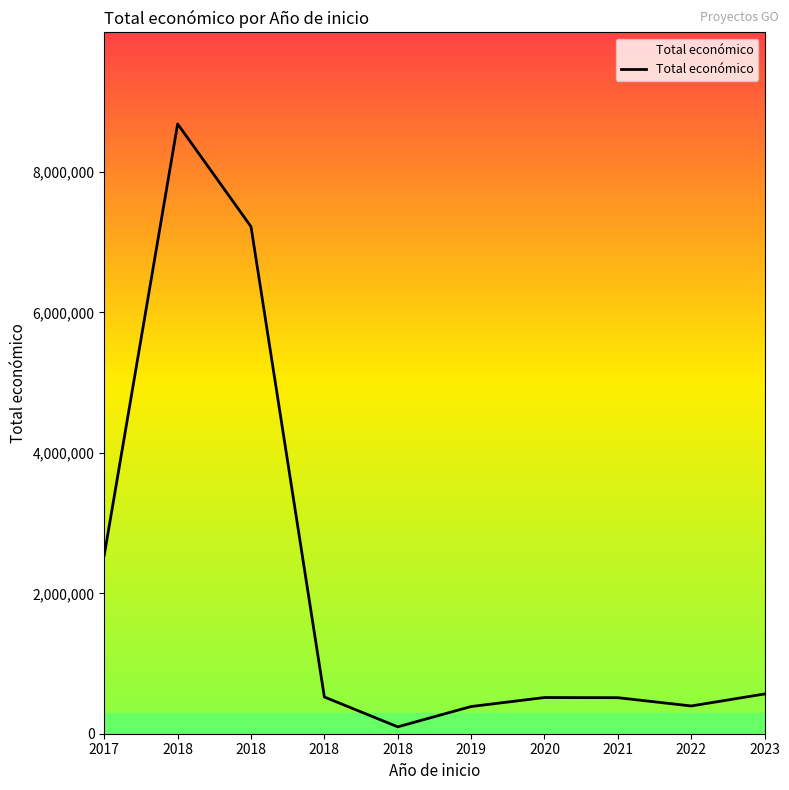

What is the difference between the second highest and minimum values?

7124750